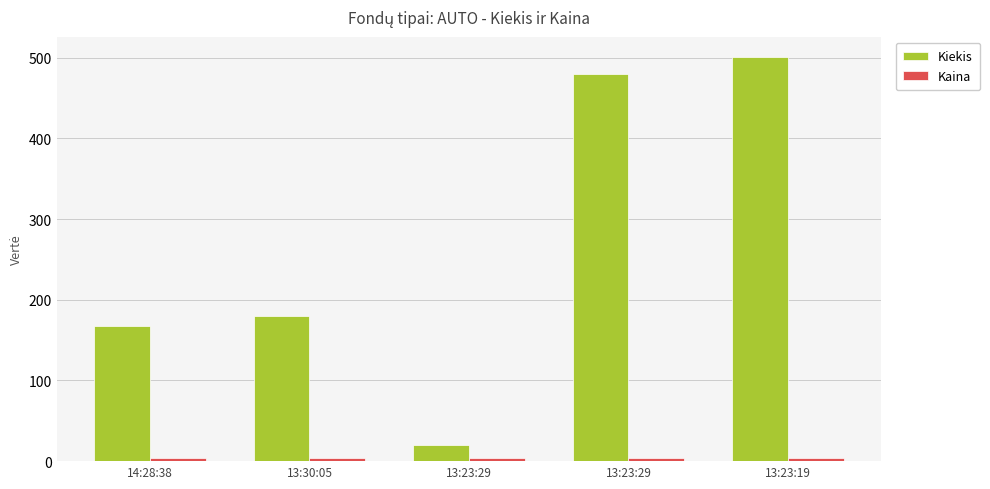

Are the bars grouped side by side (vs. stacked)?

Yes